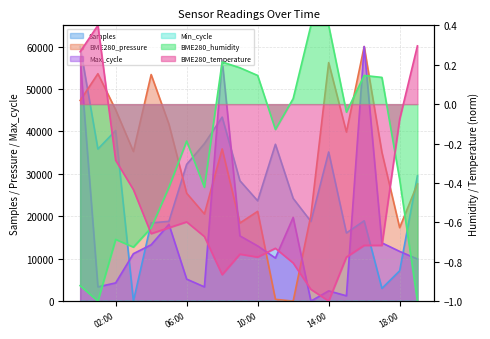

What is the difference between the Max_cycle values at 2021/04/03 04:00 and 2021/04/03 02:00?

8986.6